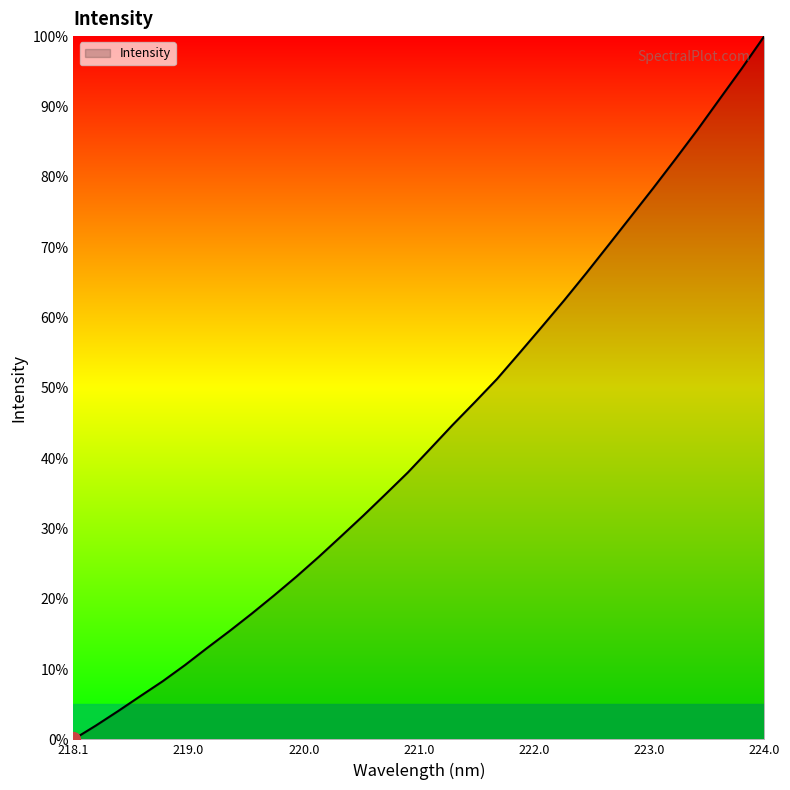

Does the chart display data point markers on the line(s)?

No